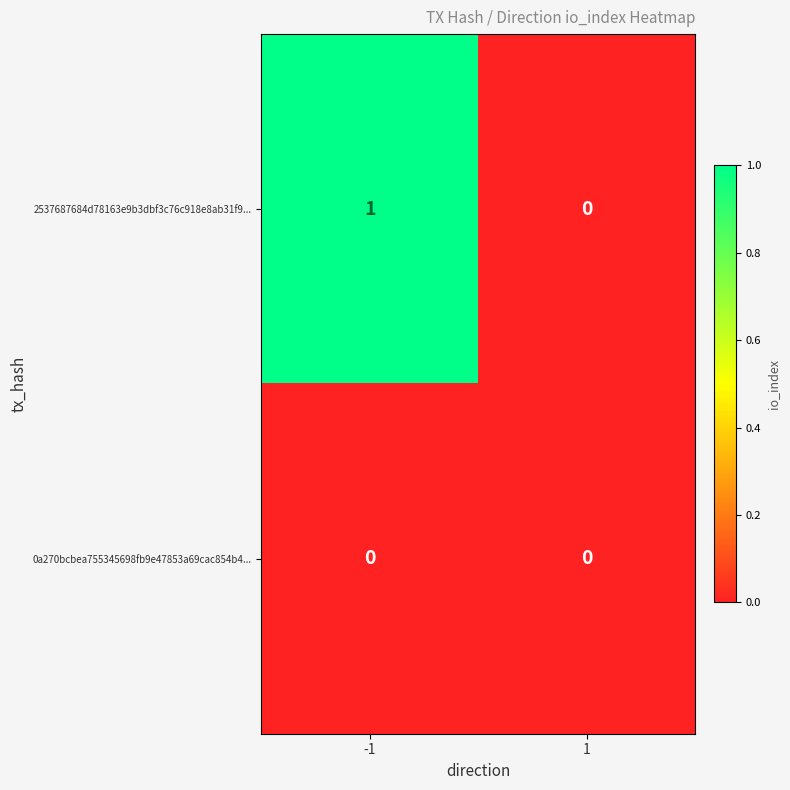

Reading left to right, list all the values displayed in this chart.

2537687684d78163e9b3dbf3c76c918e8ab31f9...: -1=1	1=0
0a270bcbea755345698fb9e47853a69cac854b4...: -1=0	1=0